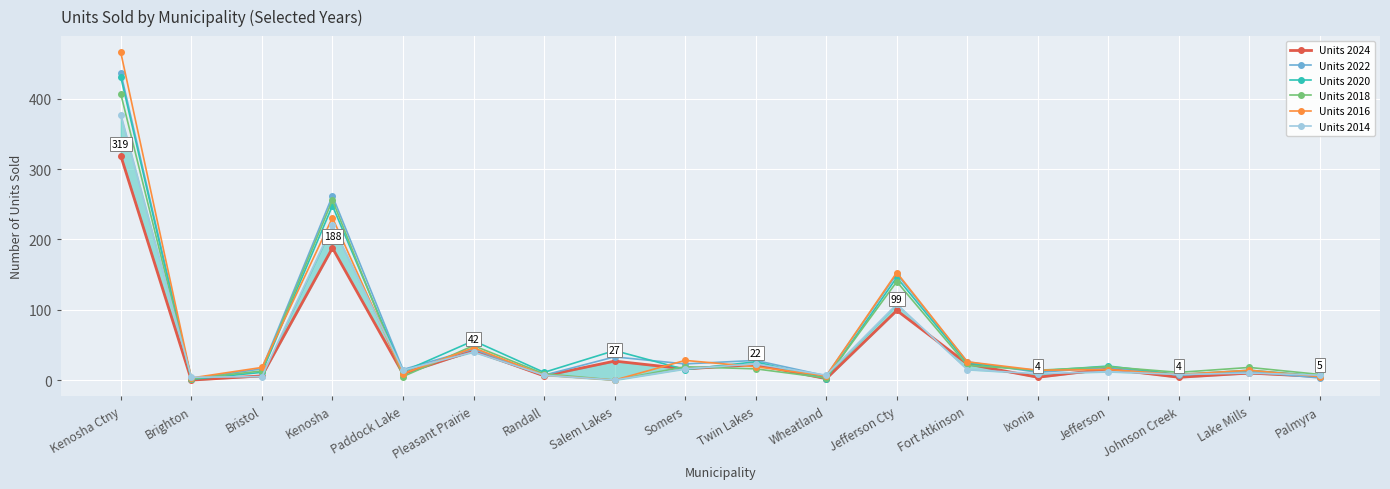

At Salem Lakes, list the series in order from smallest to largest.

Units 2018, Units 2016, Units 2014, Units 2024, Units 2022, Units 2020